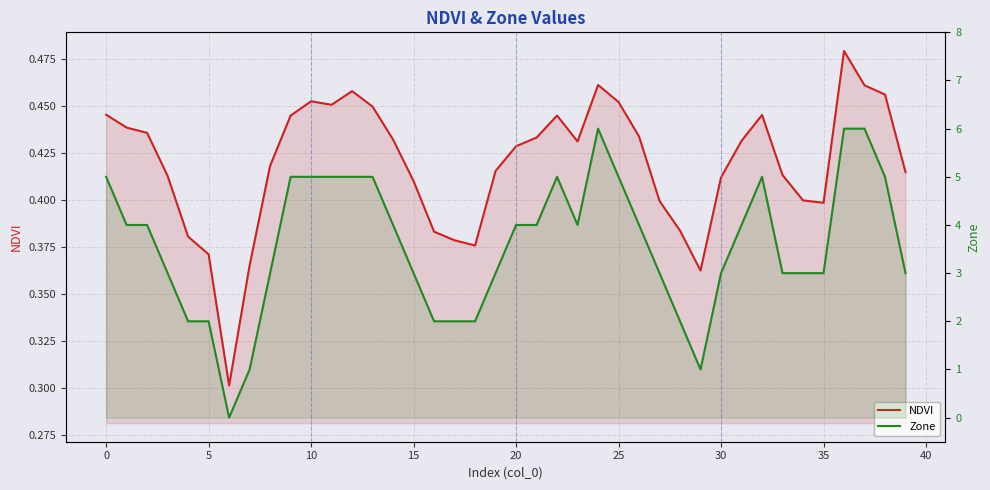

How many values in the Zone series exceed 4?

13